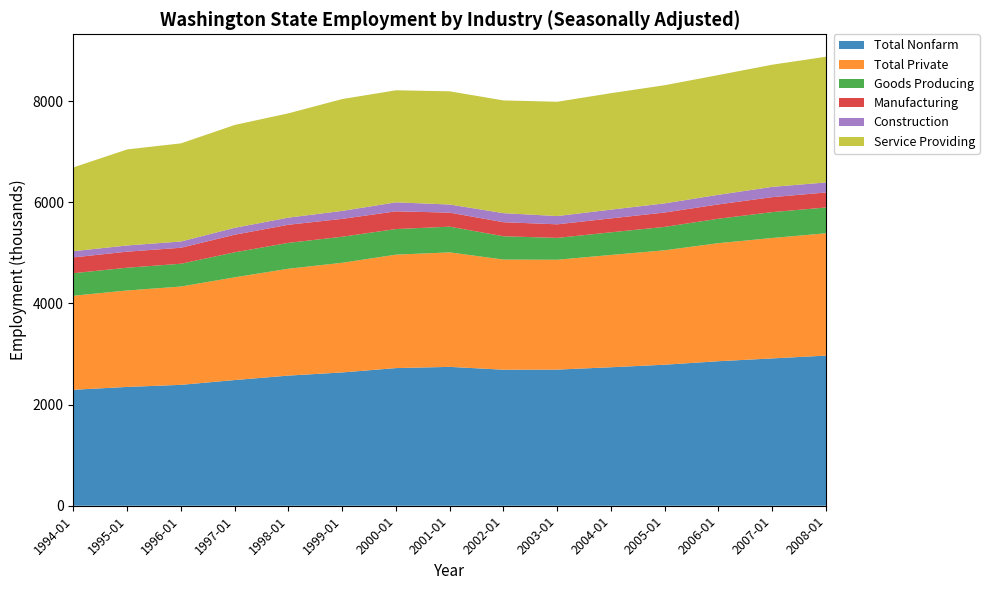

Reading left to right, what are all the values shown in this chart?

Total Nonfarm: 2293000	2349300	2390600	2485500	2573500	2635900	2721900	2745900	2689600	2691700	2738500	2788600	2857800	2913300	2968700
Total Private: 1859900	1907100	1944000	2031300	2113400	2168300	2242900	2264000	2177900	2172400	2220400	2262600	2334400	2380800	2418500
Goods Producing: 445100	450300	450500	494900	511000	515100	506200	507900	460700	432100	447500	462900	483100	511500	510300
Manufacturing: 312500	317400	316100	347400	358300	352800	350500	277700	278000	268400	275400	284100	283400	296100	296900
Construction: 122800	122700	124000	136800	140800	157900	177900	160600	179200	163600	173000	180900	190100	203500	198300
Service Providing: 1657600	1899000	1940100	2033400	2062500	2211200	2215700	2238000	2228900	2259700	2302700	2336100	2367600	2415500	2485400